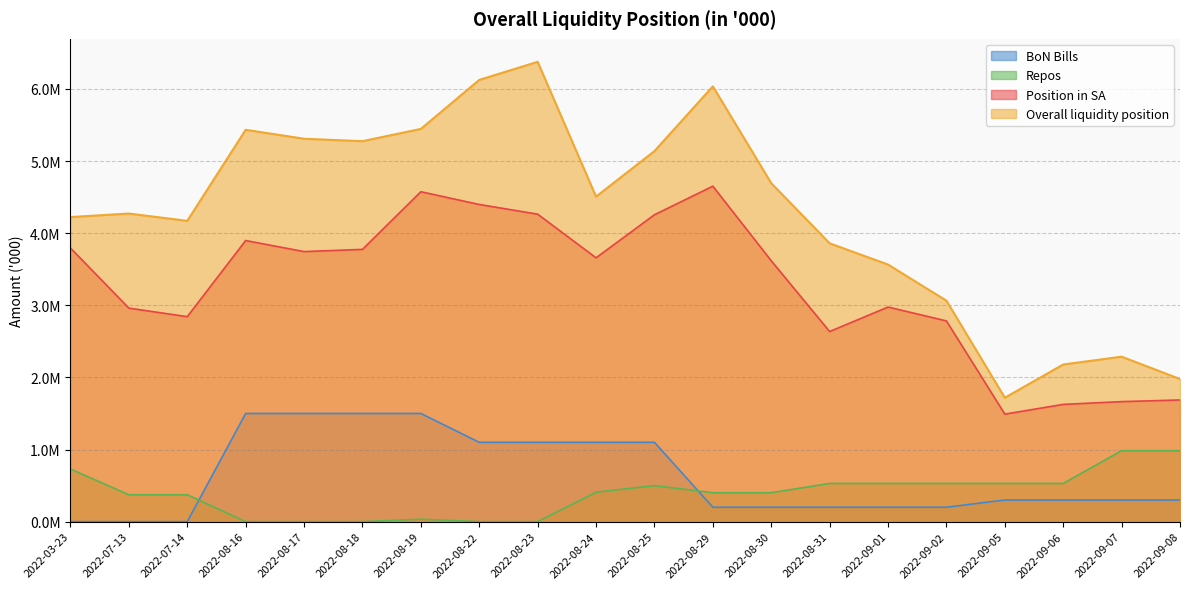

What is the sum of all Position in SA values?

65295599.3